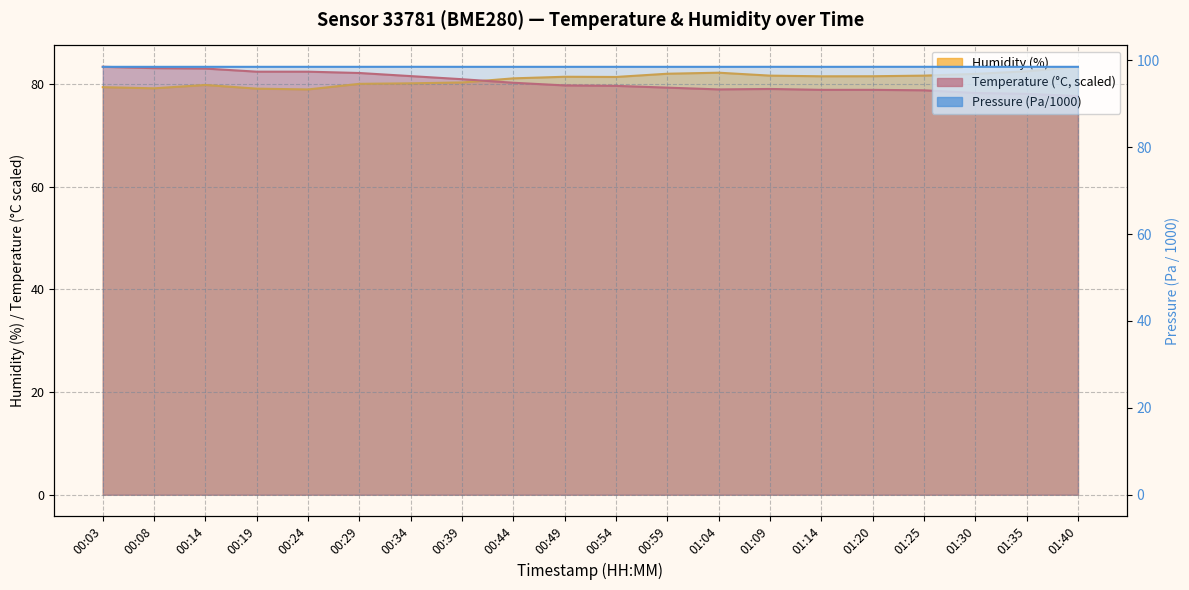

What is the label of the 7th point from the right?

01:09